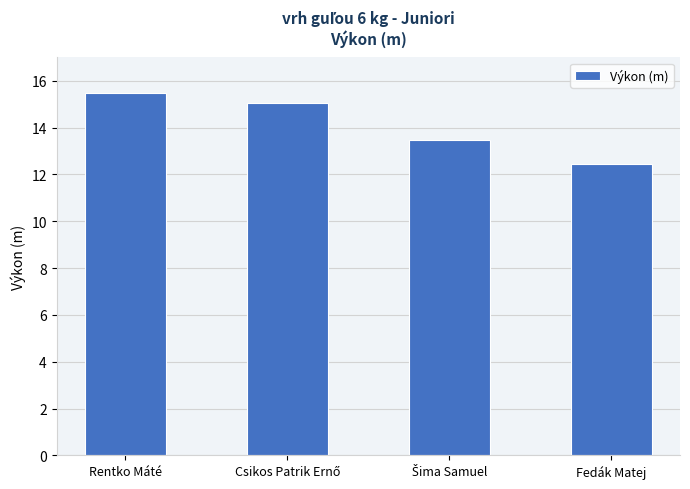

What is the change in value from Rentko Máté to Fedák Matej?

-3.0